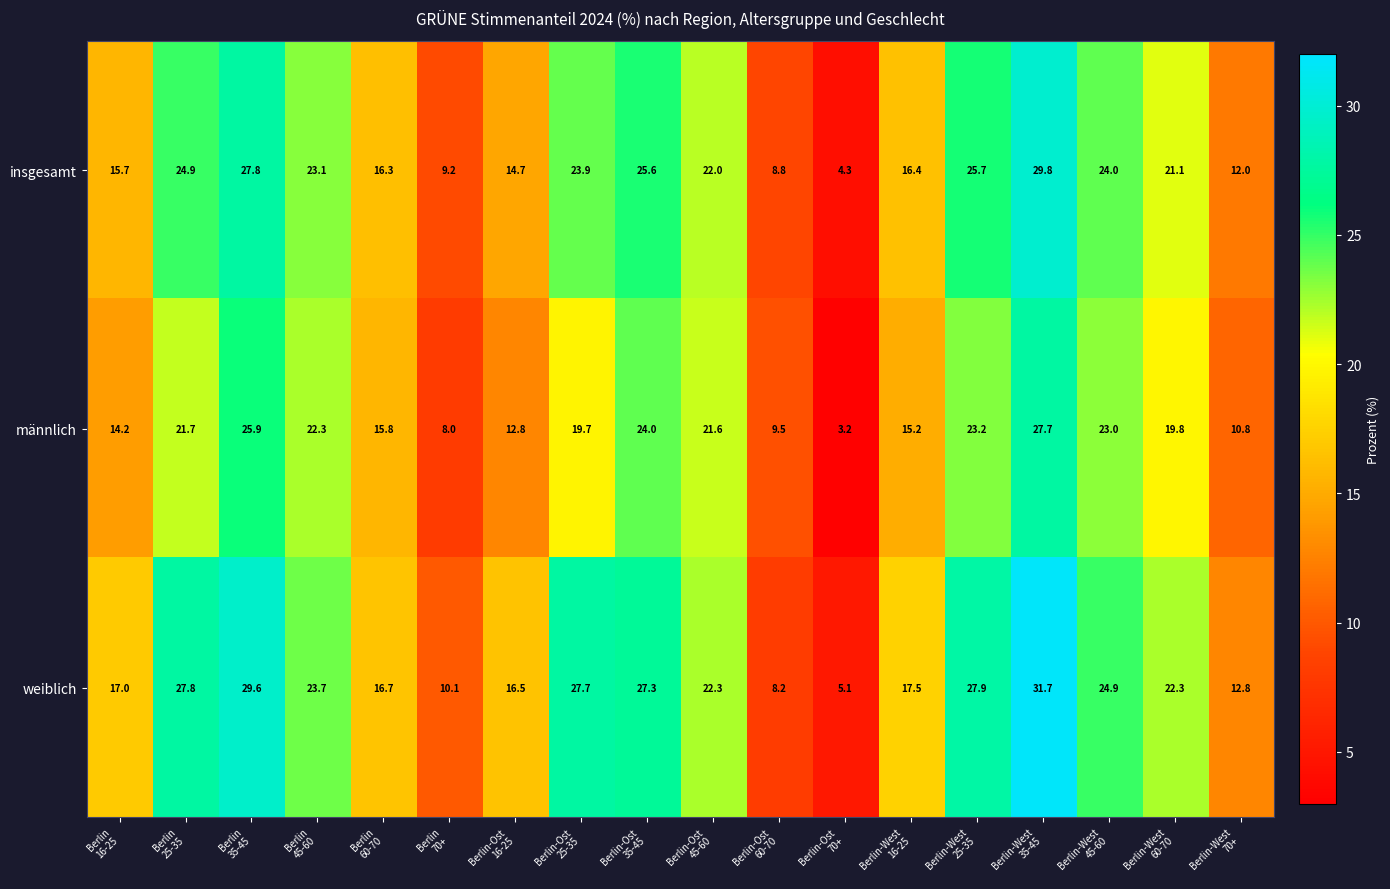

List the series in order of their overall mean, highest first.

weiblich, insgesamt, männlich